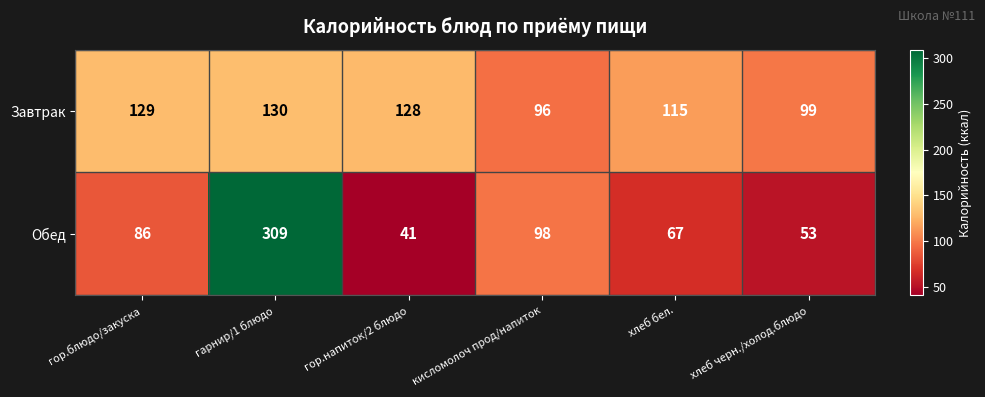

What is the average value of the Завтрак series?

116